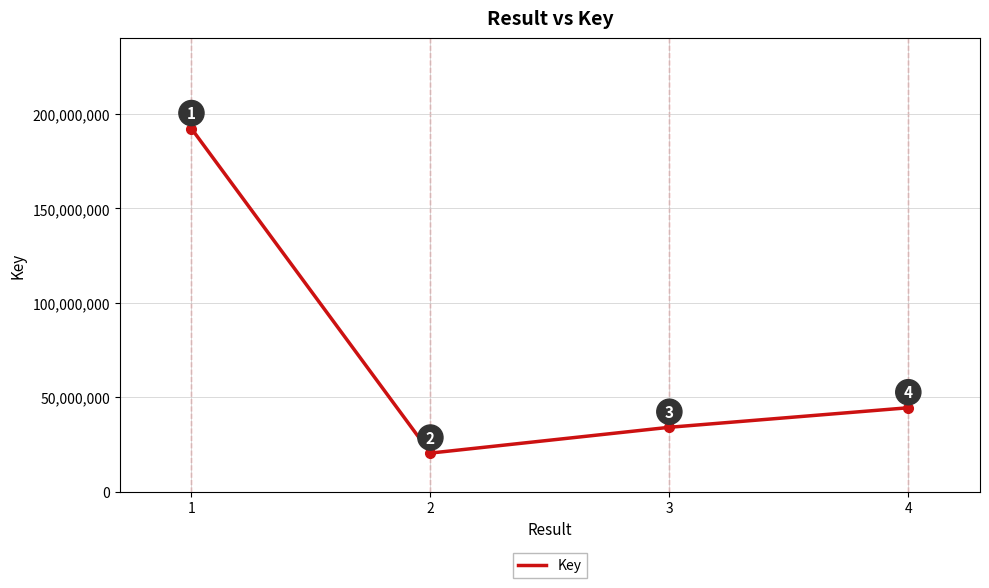

At which category does the data reach its first local valley?

2